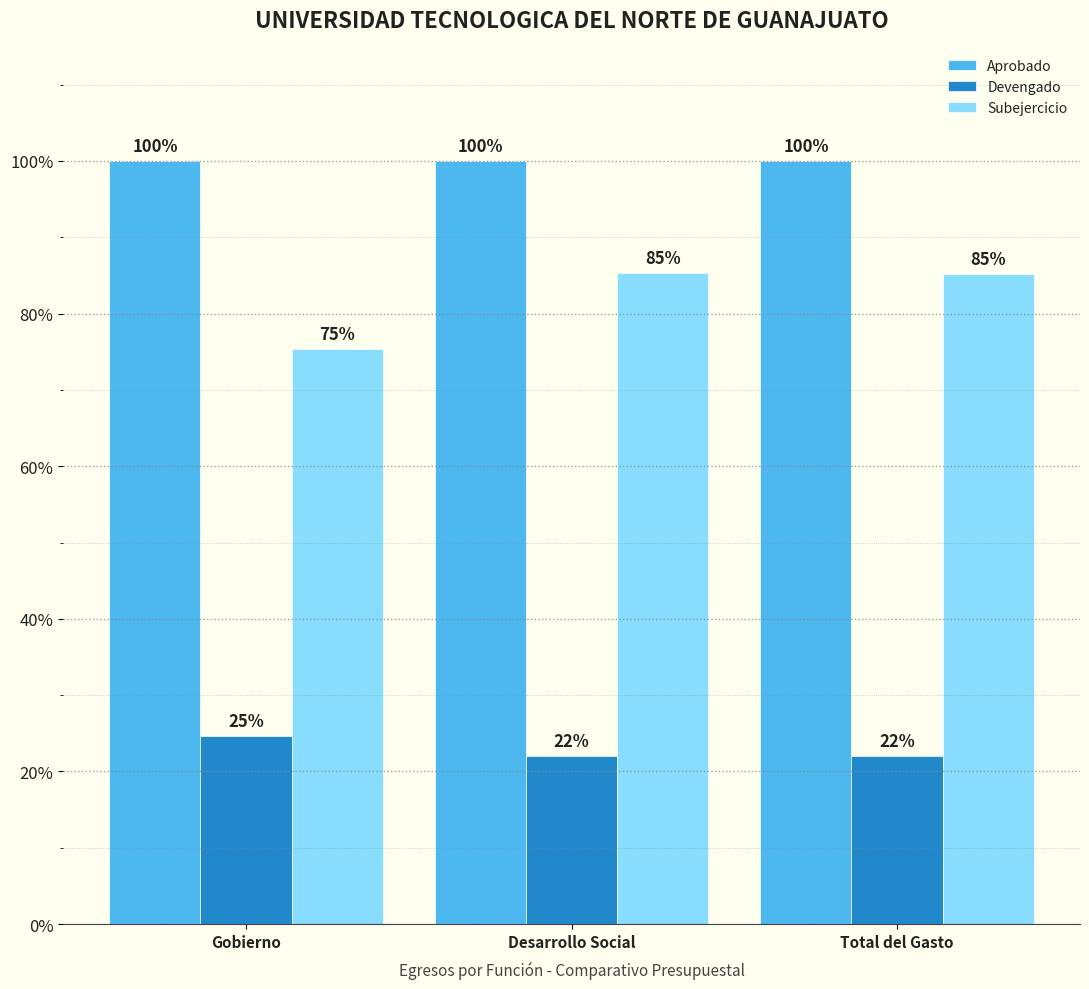

What is the value of the Aprobado bar at the 3rd from the left?

100.0